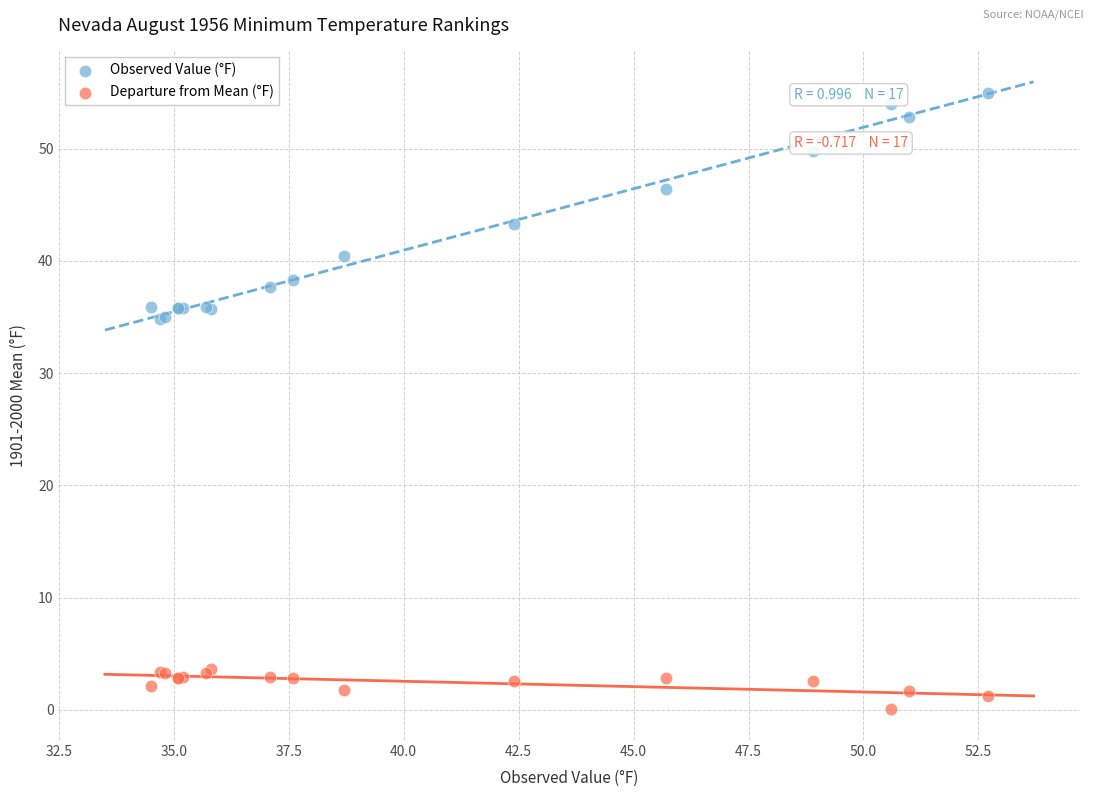

What are all the series names shown in the legend?

Observed Value (°F), Departure from Mean (°F)